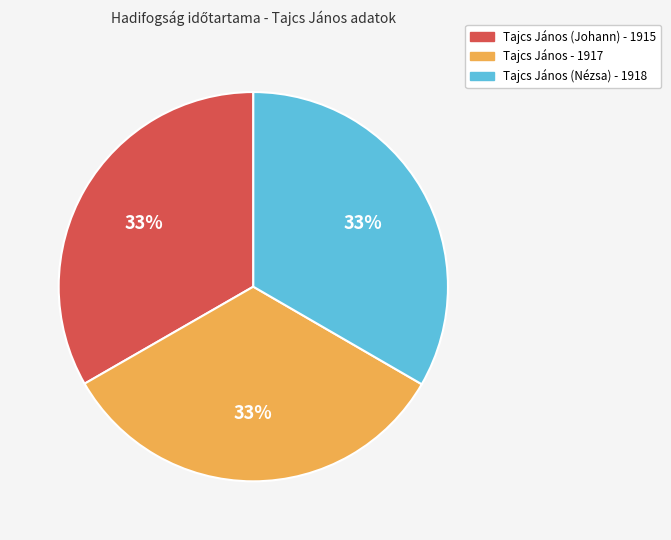

To the nearest percent, what percentage of the pie is Tajcs János (Nézsa) - 1918?

33%